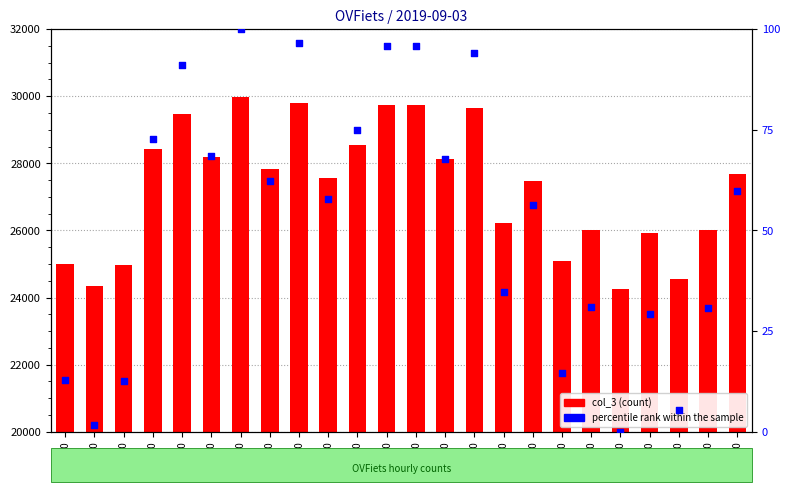

Which series has the largest total across all categories?

col_3